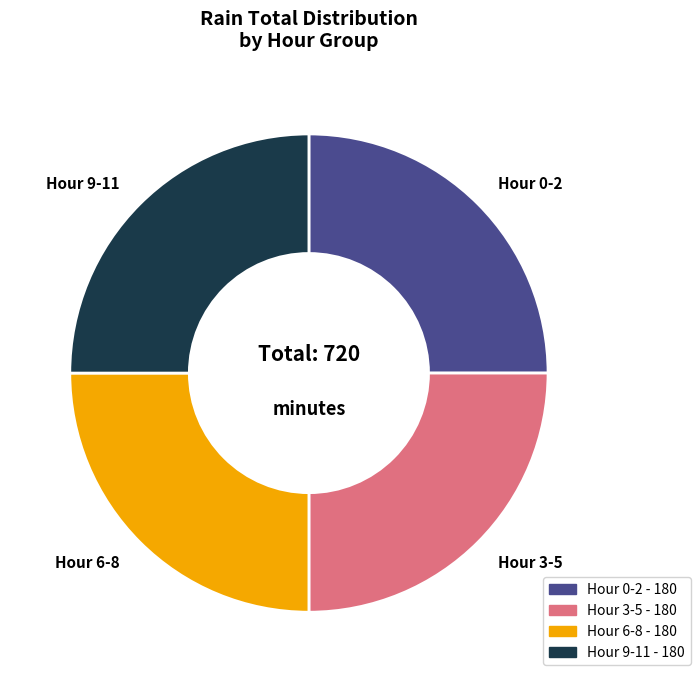

How many slices are in this pie chart?

4